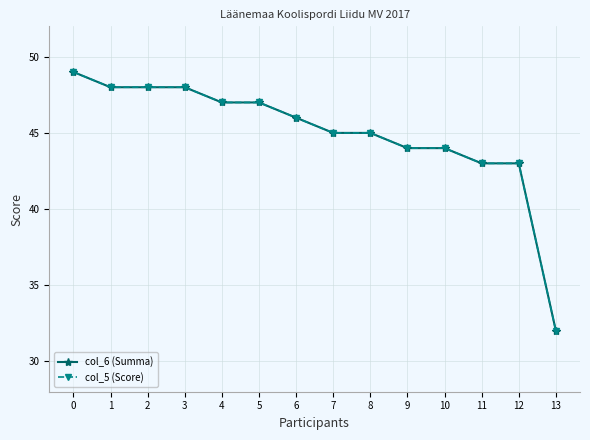

Does the chart have visible grid lines?

Yes